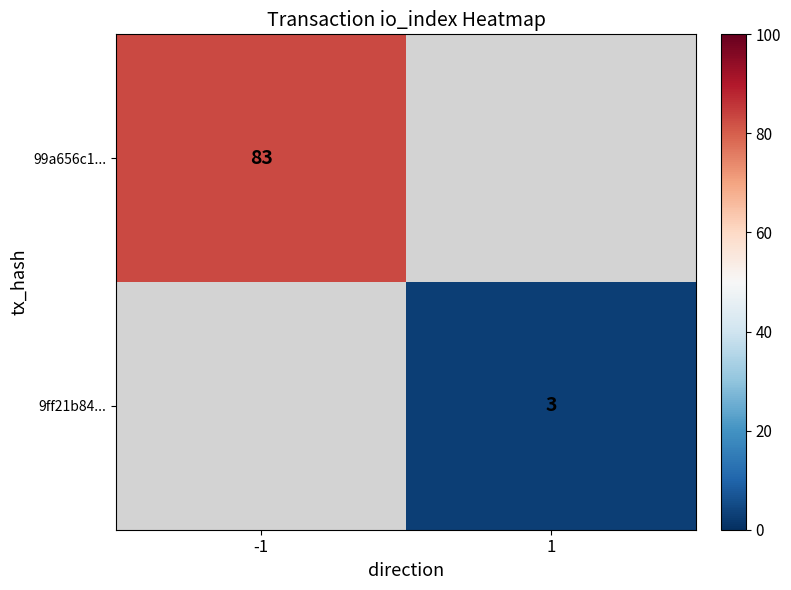

Is it true that 99a656c1... equals 83 at -1?

True